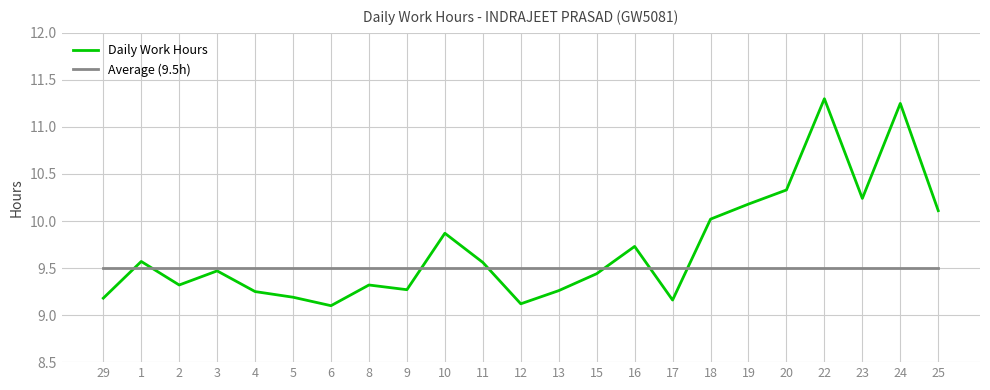

Rank the series by their average value, from highest to lowest.

Daily Work Hours, Average (9.5h)